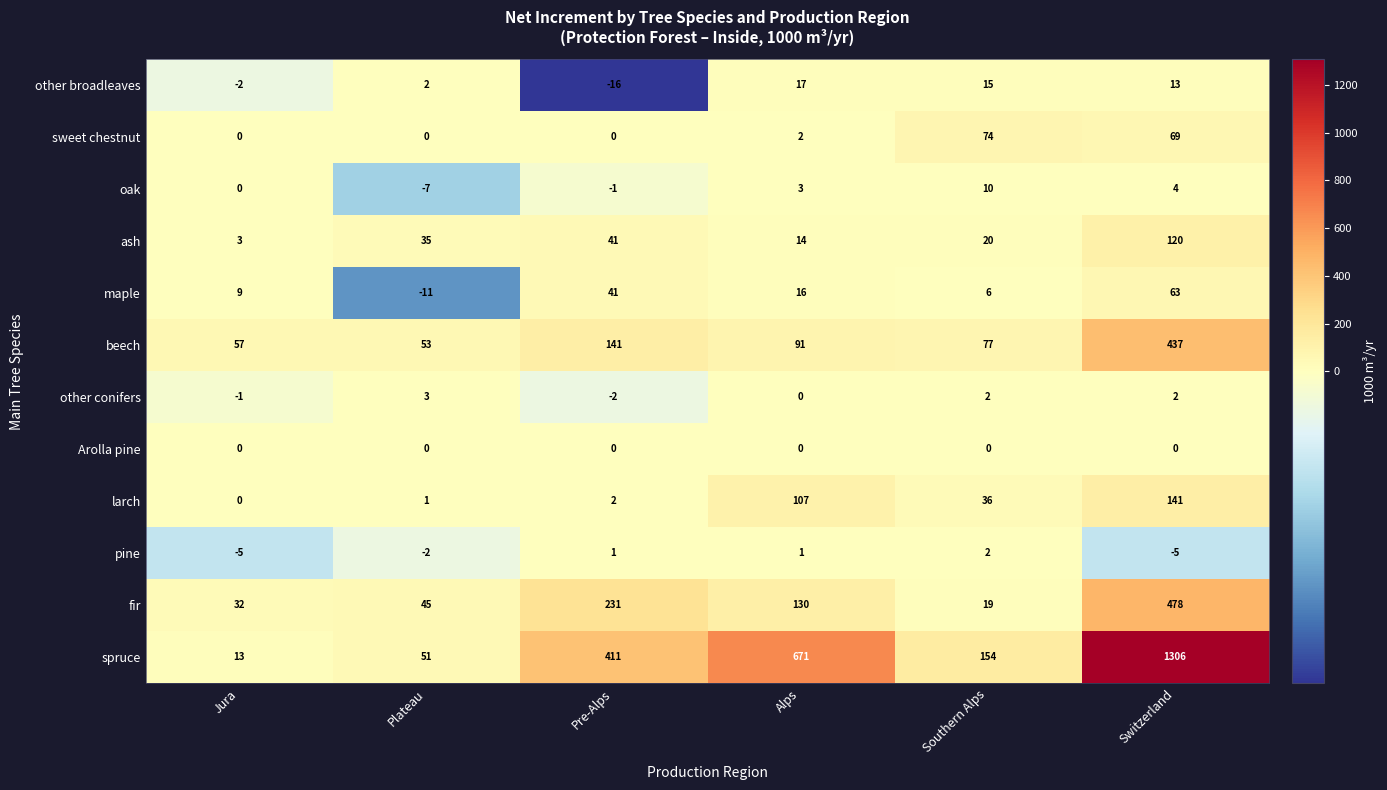

True or false: maple has a value of 10 at Southern Alps.

False